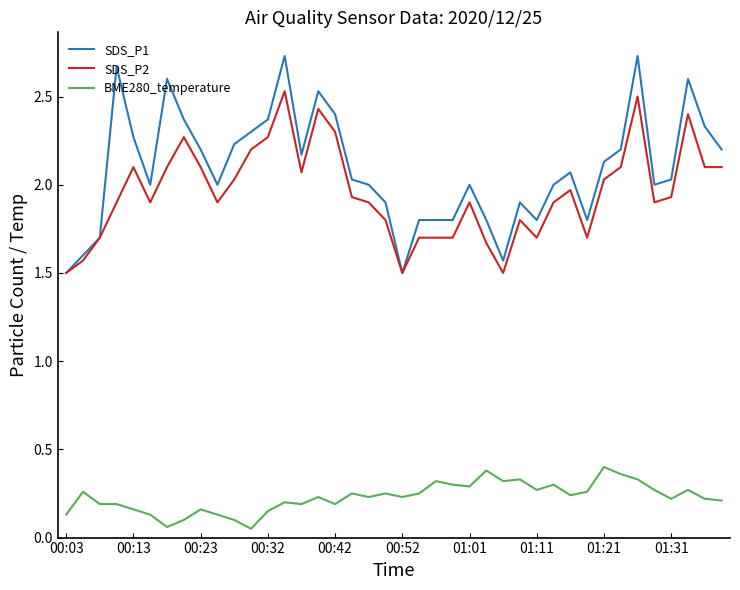

Which series has the widest spread of values?

SDS_P1